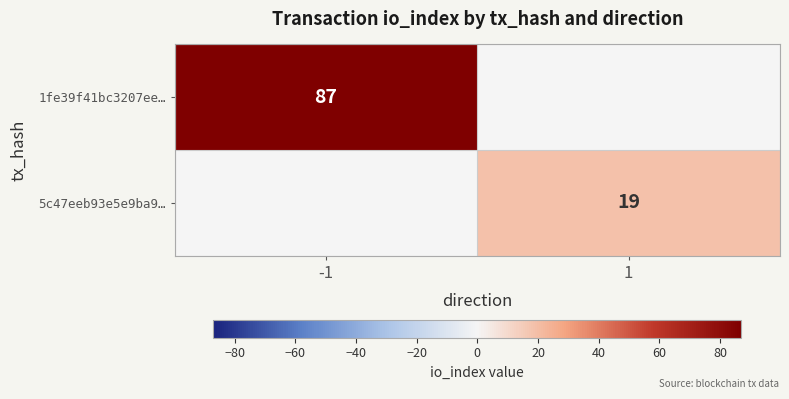

What is the total value across all series at -1?

87